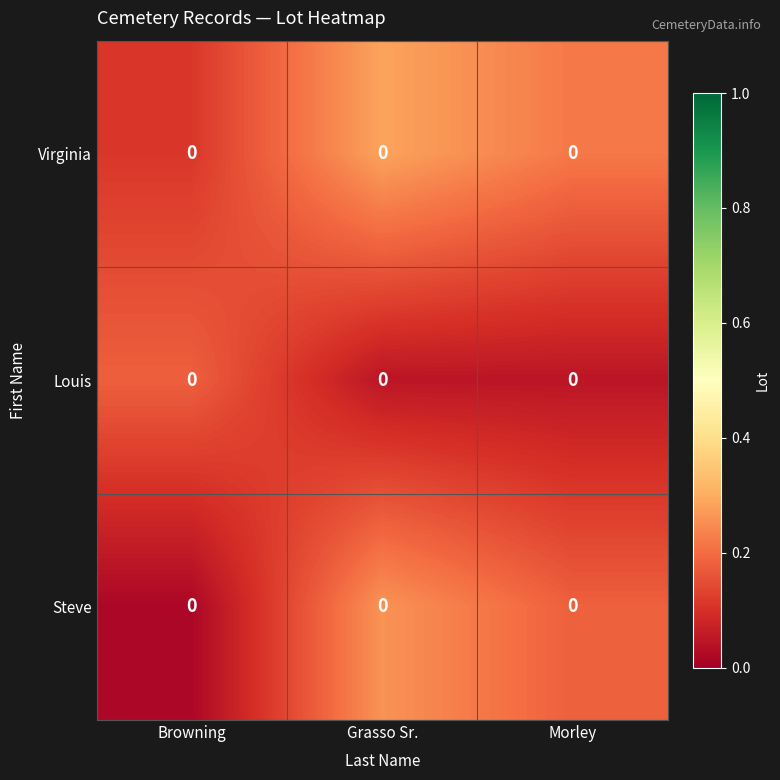

What is the total value across all series at Browning?

0.3